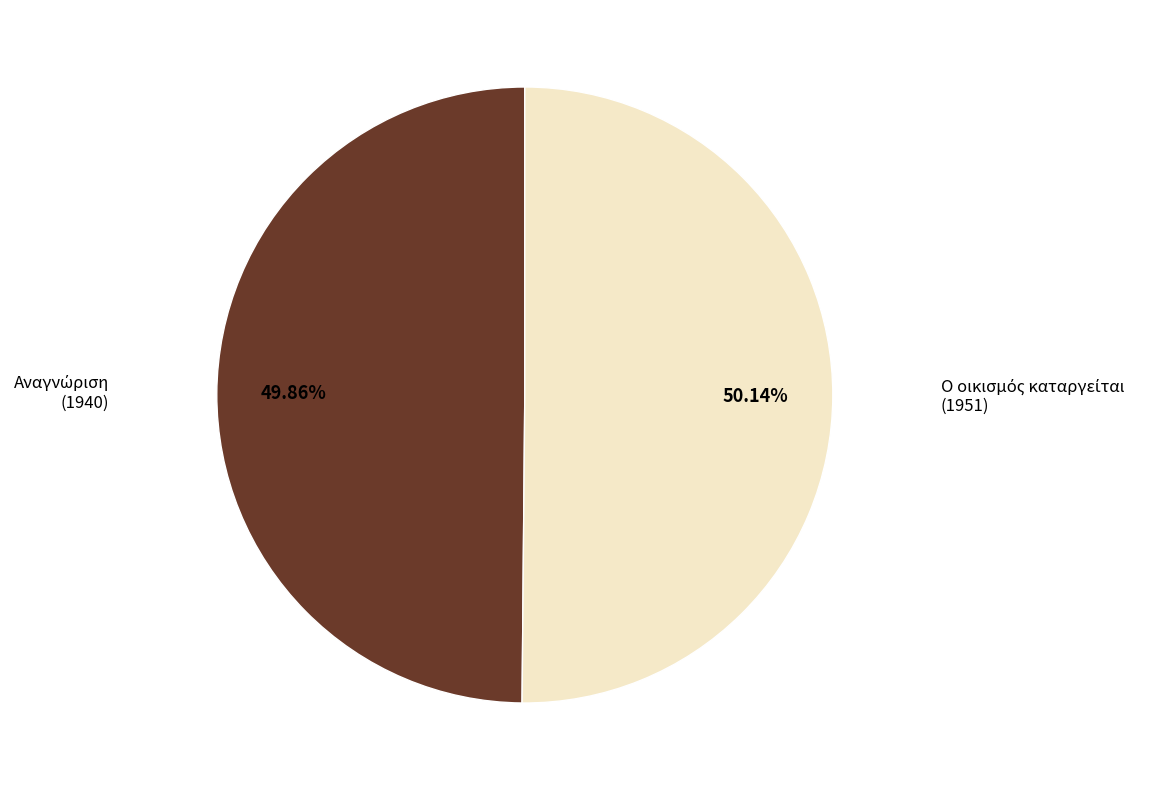

Does any single category account for the majority?

Yes